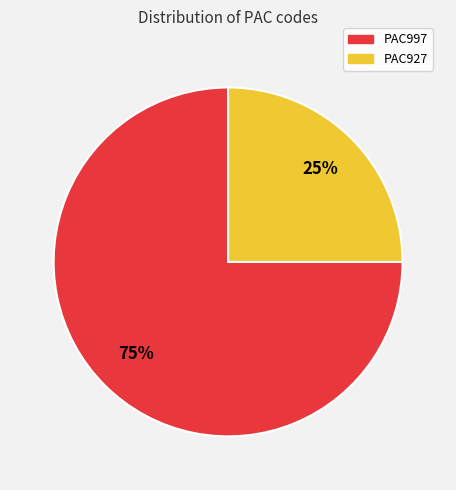

To the nearest percent, what percentage of the pie is PAC997?

75%